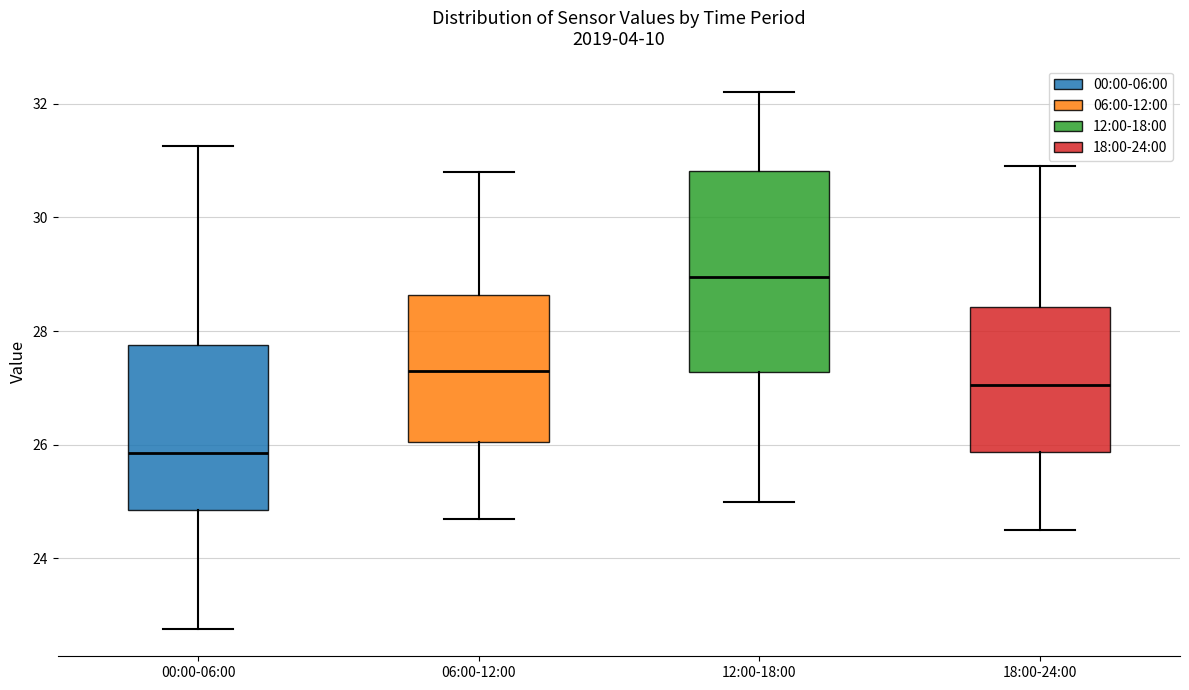

Which box's median line is the lowest?

00:00-06:00